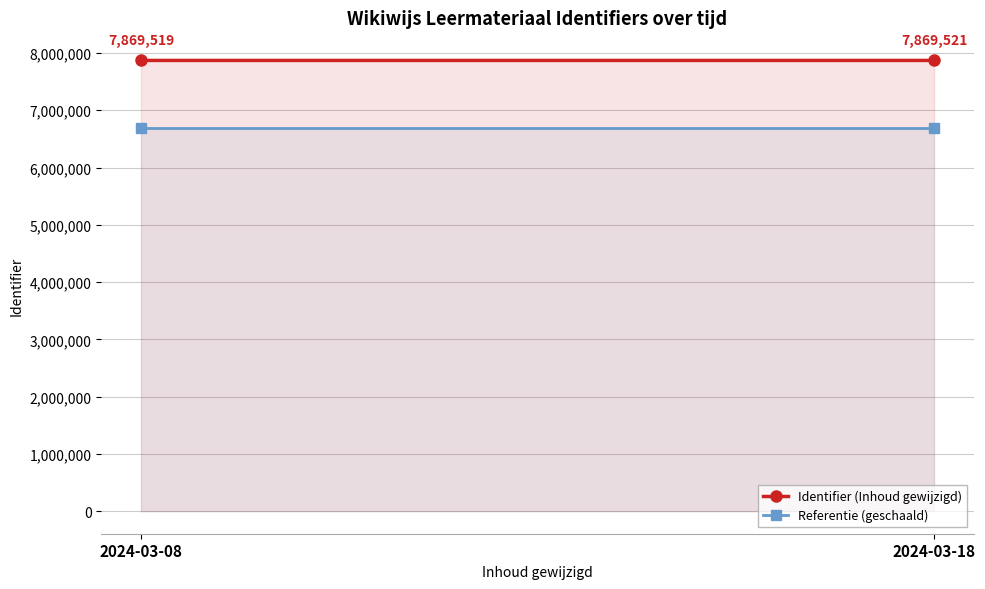

The value of Referentie (geschaald) at 2024-03-18 is 6689092.8. True or false?

True